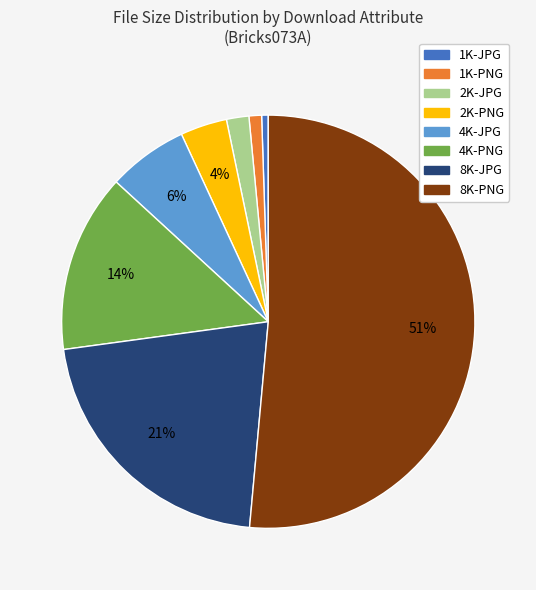

To the nearest percent, what is the average slice percentage?

12%